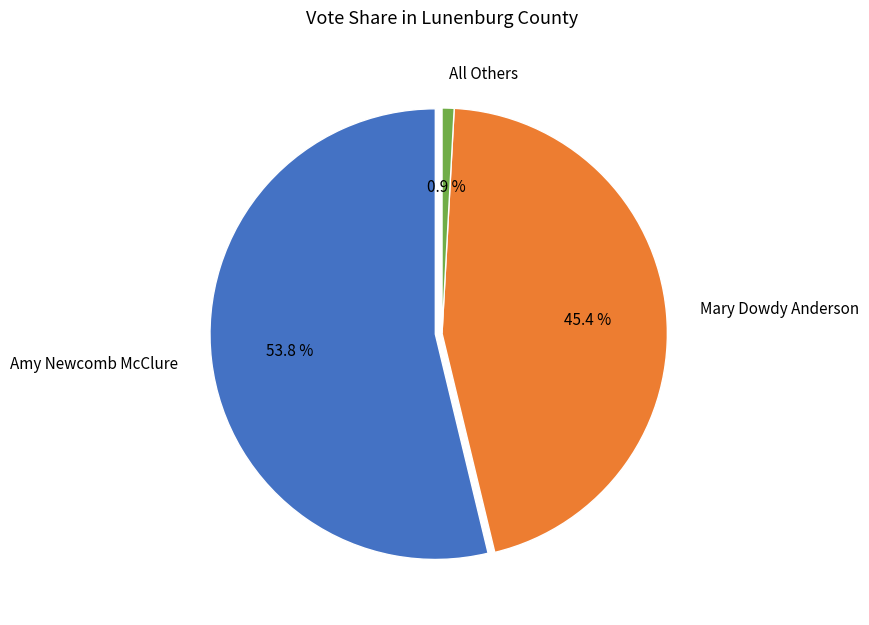

How many segments does this pie chart have?

3